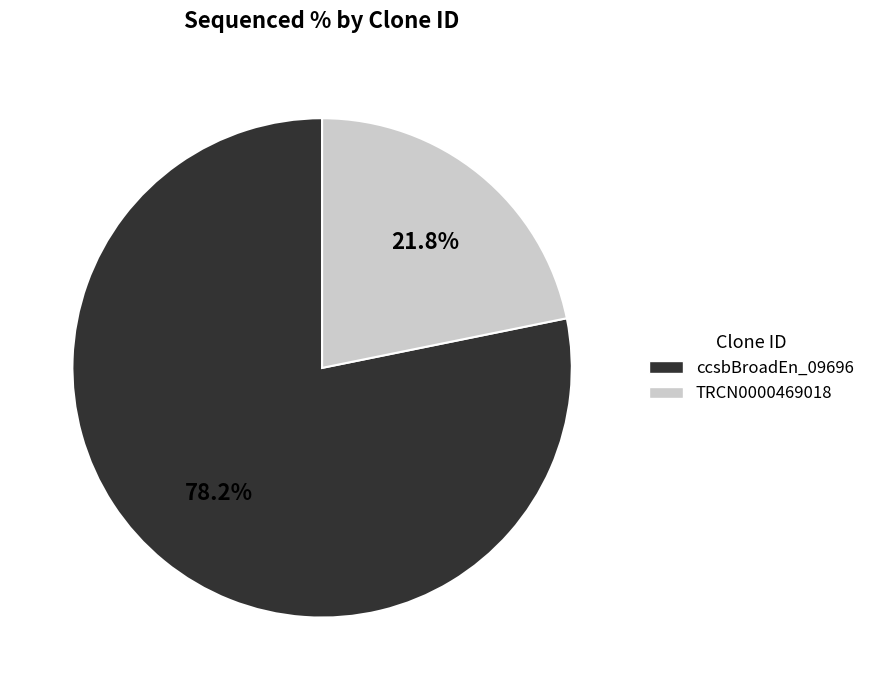

What is the total percentage of TRCN0000469018 and ccsbBroadEn_09696?

100.0%